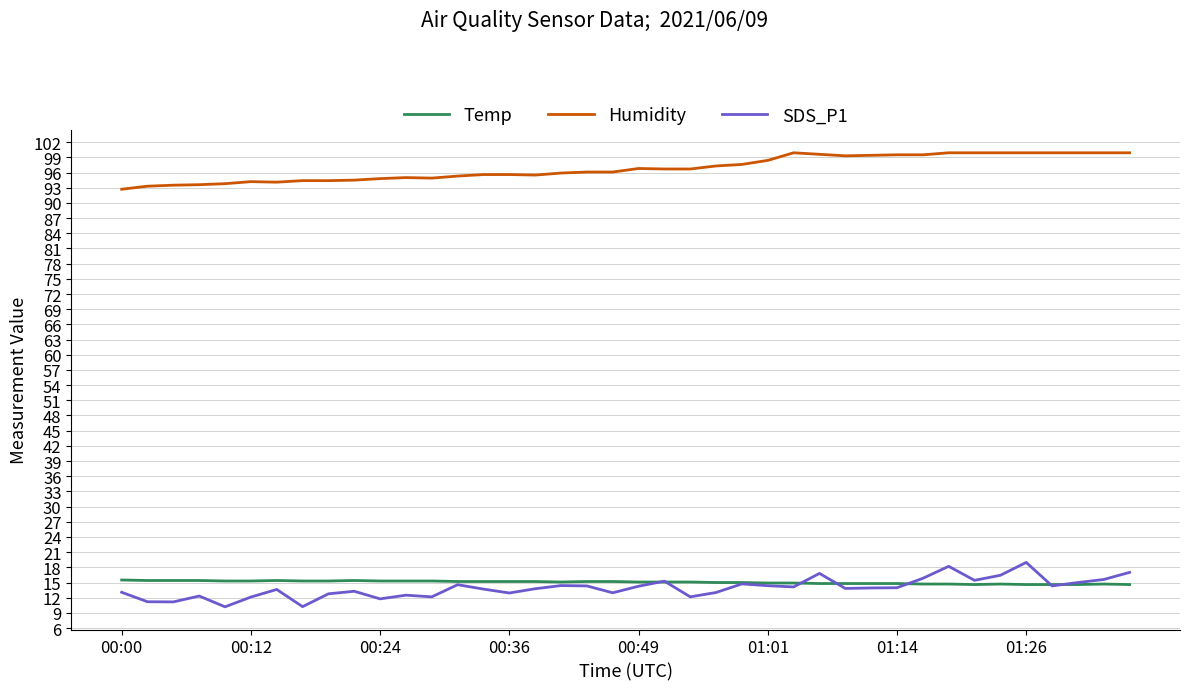

What is the greatest value displayed?

99.9